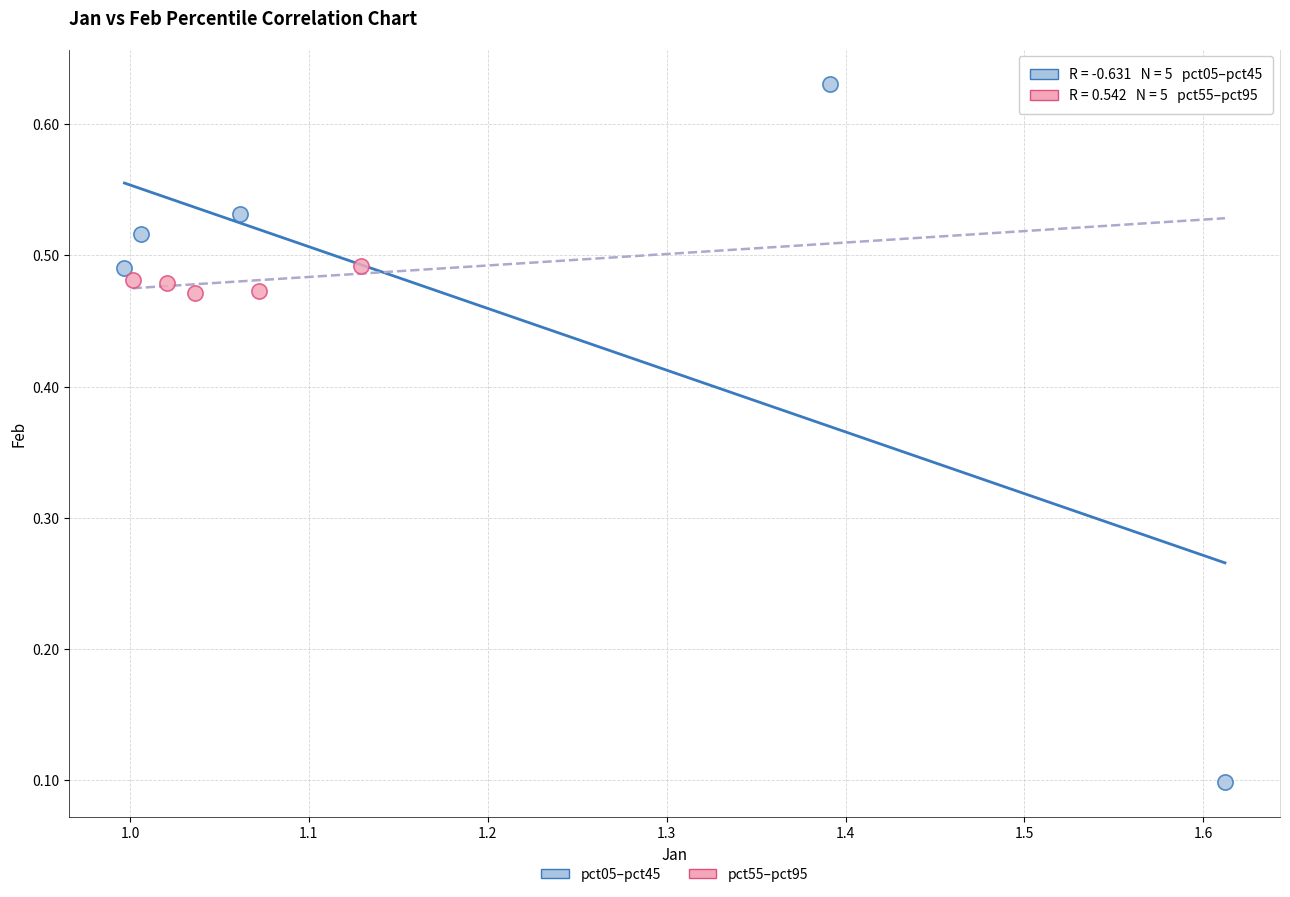

Which series reaches the minimum Y coordinate?

pct05–pct45